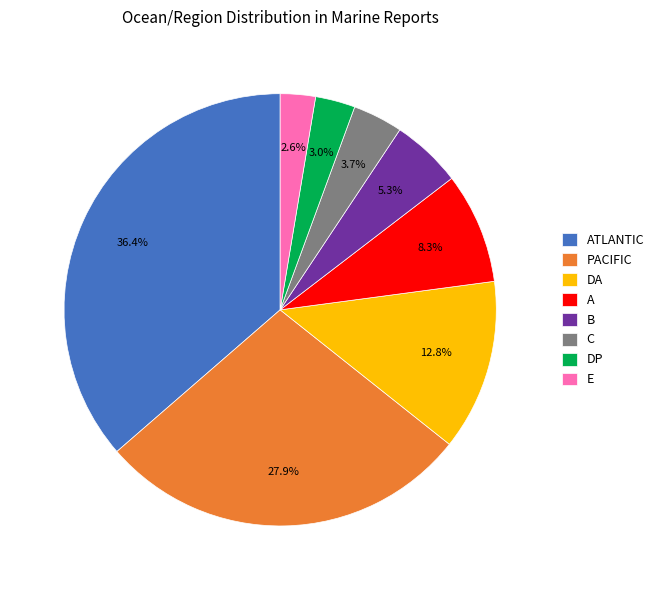

To the nearest percent, what portion does DP represent?

3%